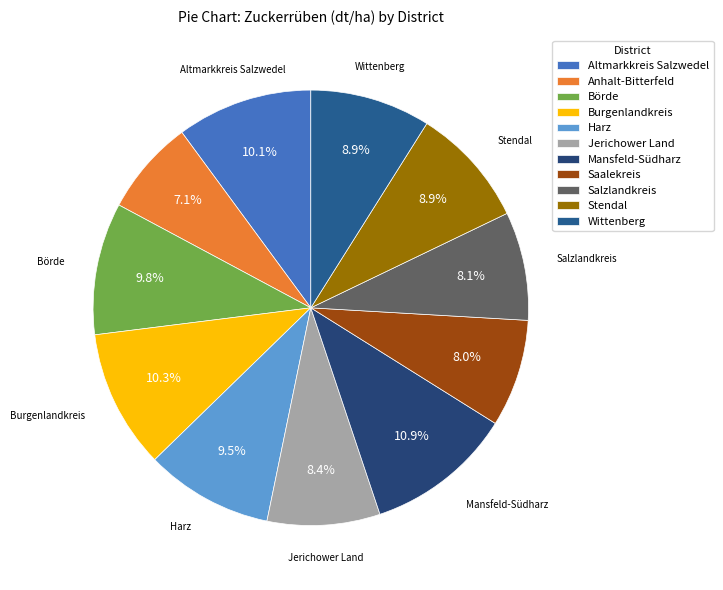

To the nearest percent, what is the difference between the Anhalt-Bitterfeld and Mansfeld-Südharz slice percentages?

4%